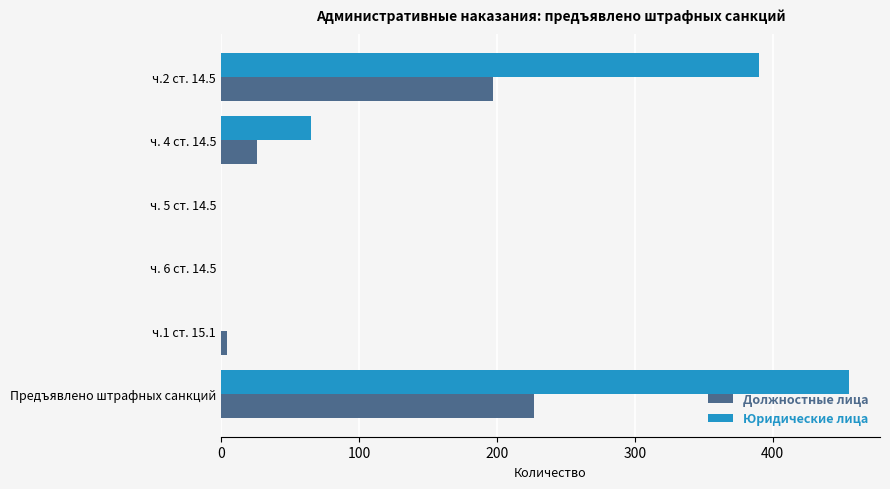

What is the sum of all Должностные лица values?

454